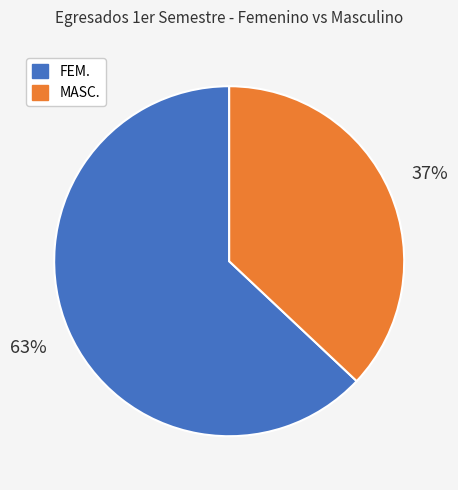

Is it true that FEM. is 70% of the pie?

False